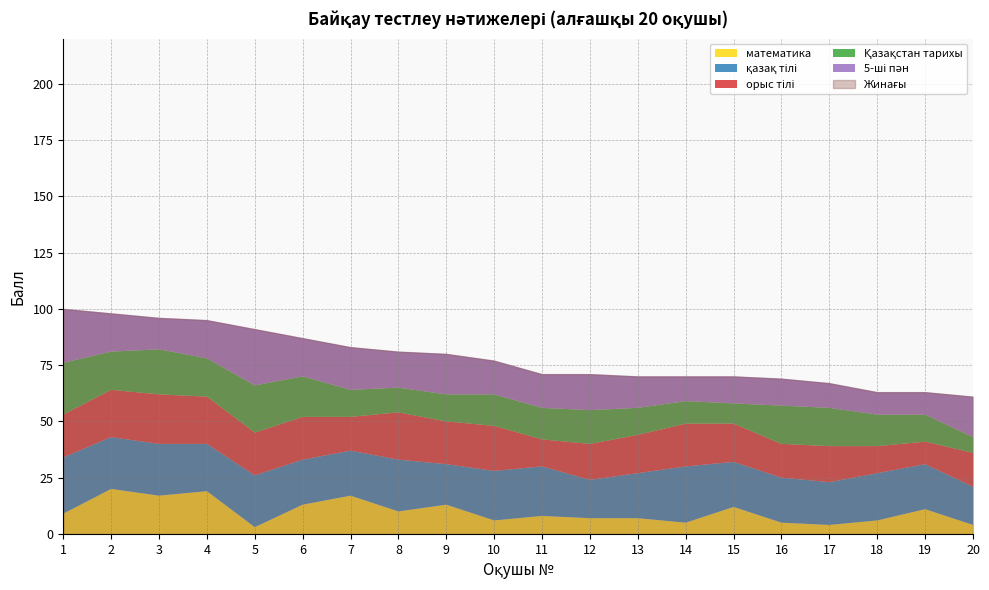

How many lines are shown in the chart?

6